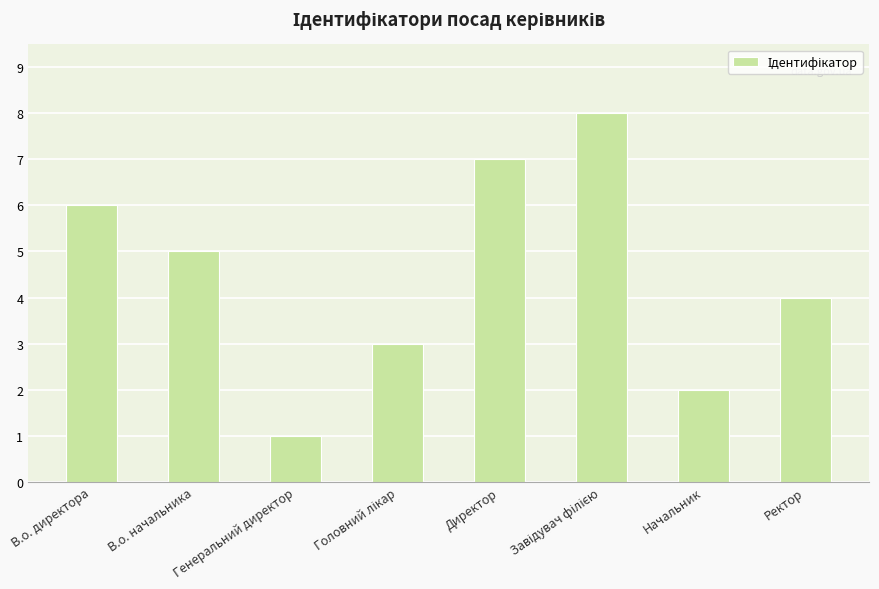

Count the values in the range 3 to 7.

5